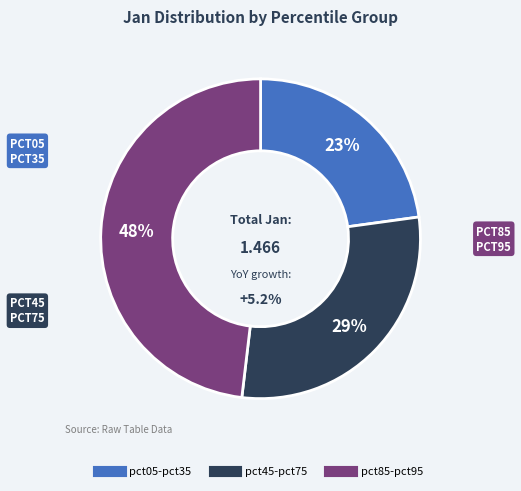

Is pct55 the majority of the pie?

No